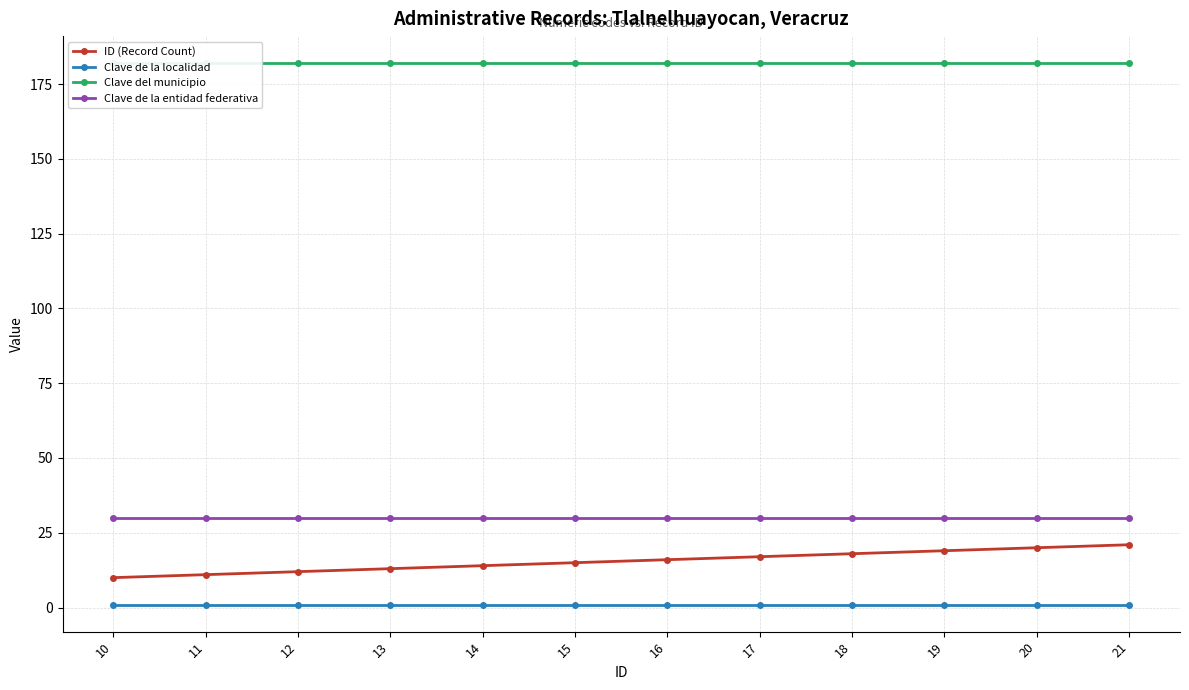

Does the chart have visible grid lines?

Yes